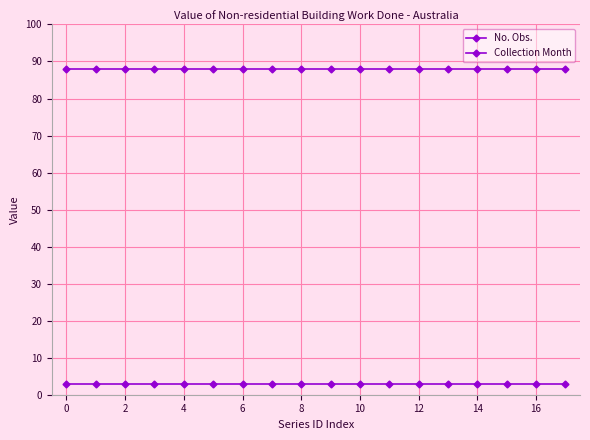

True or false: Collection Month and No. Obs. cross at least once.

False